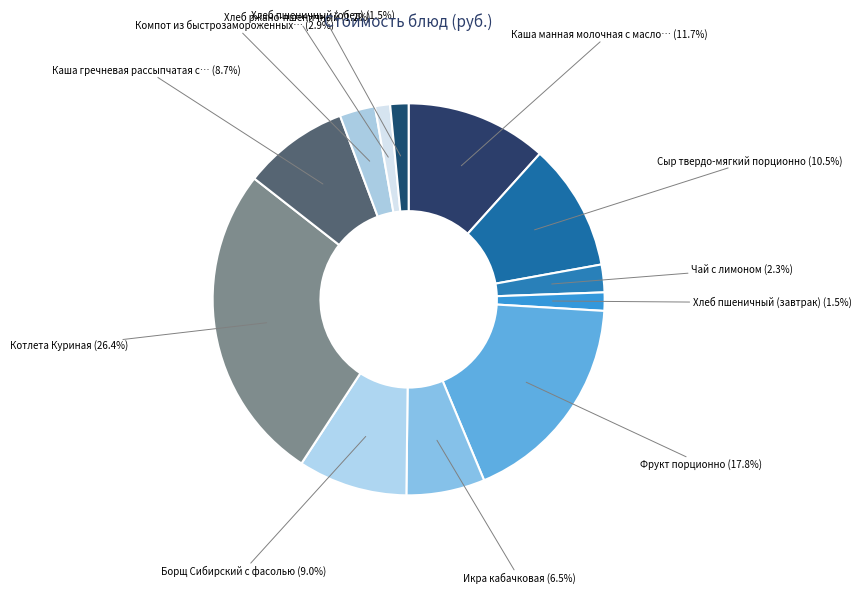

Which category has the smallest portion of the pie?

Хлеб ржано-пшеничный